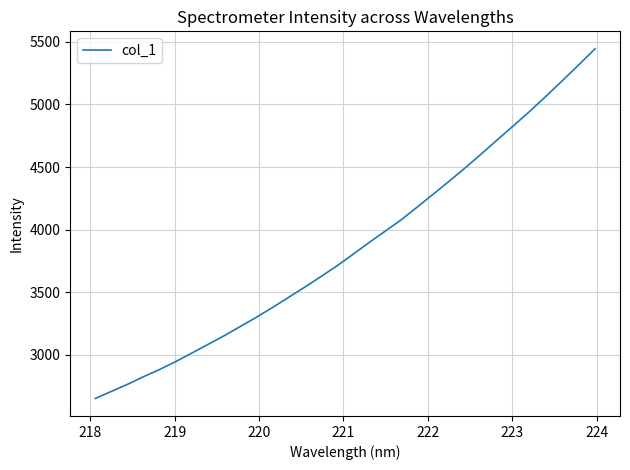

What is the maximum value shown in the chart?

5443.6